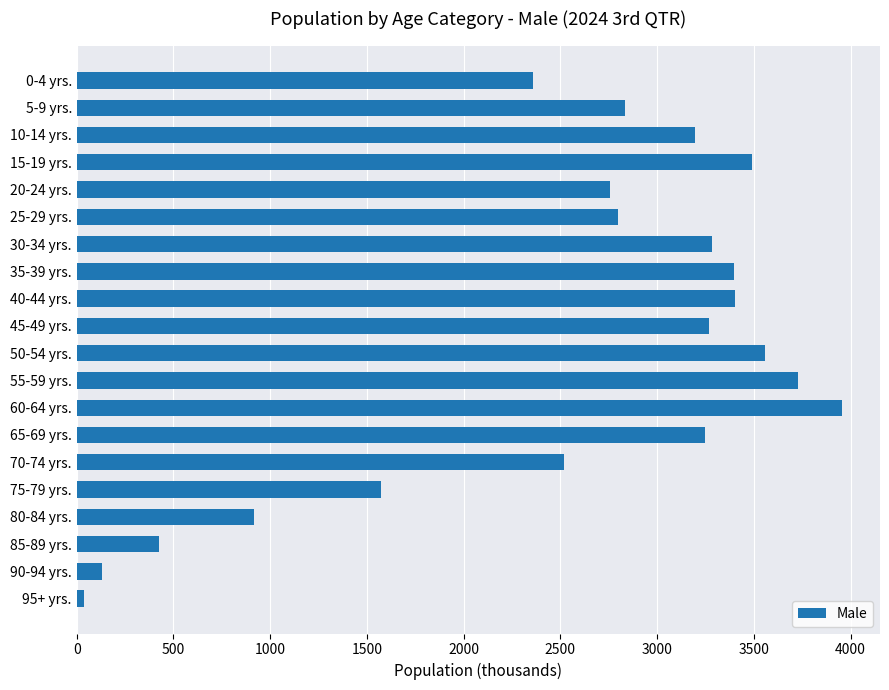

True or false: the data shows 253.7 at 85-89 yrs..

False